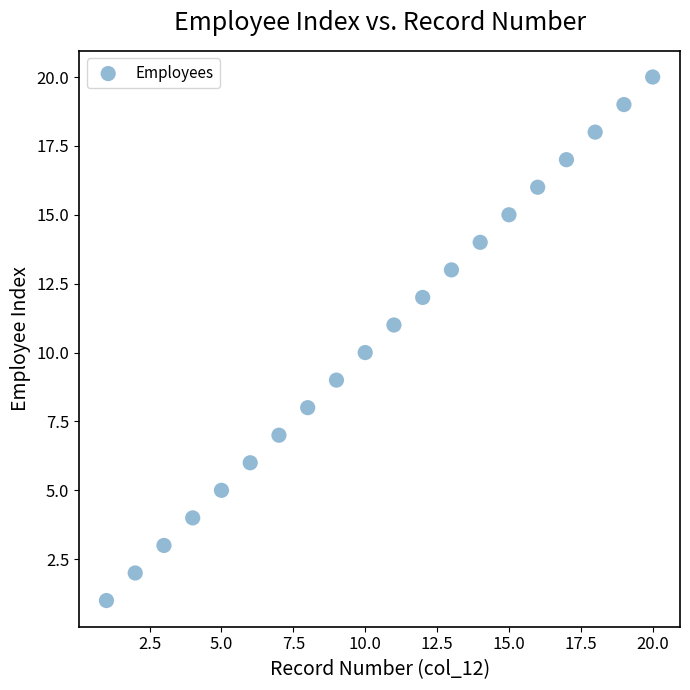

What is the range of X values (max minus min)?

19